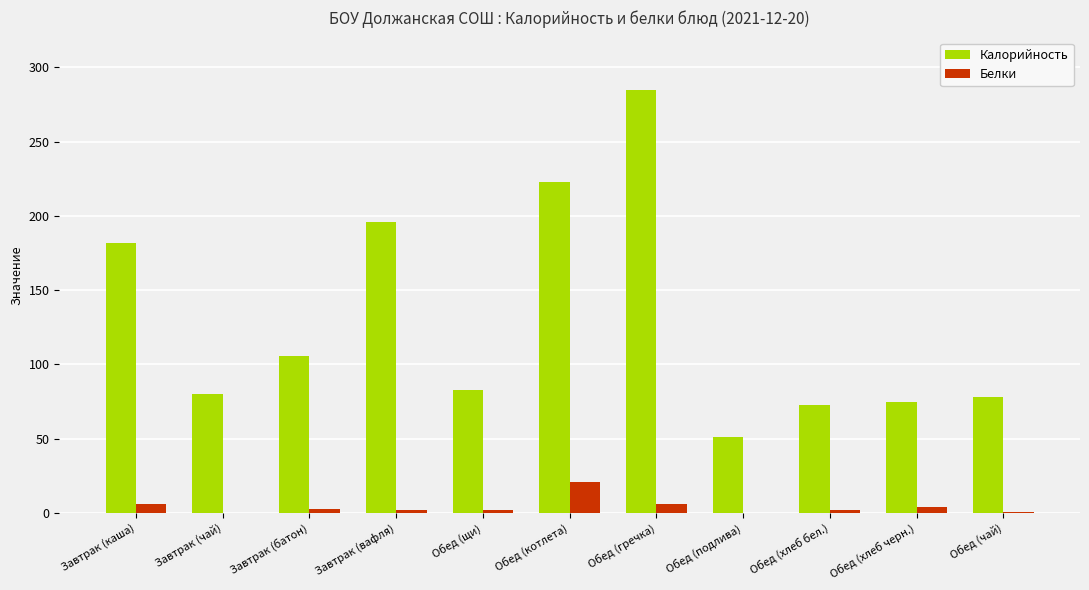

How many groups of bars are there?

11